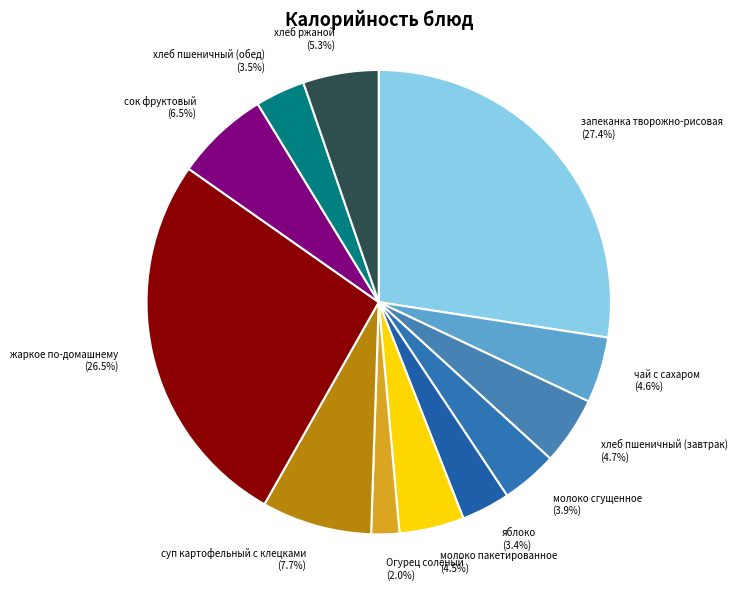

Which slice is the smallest?

Огурец соленый